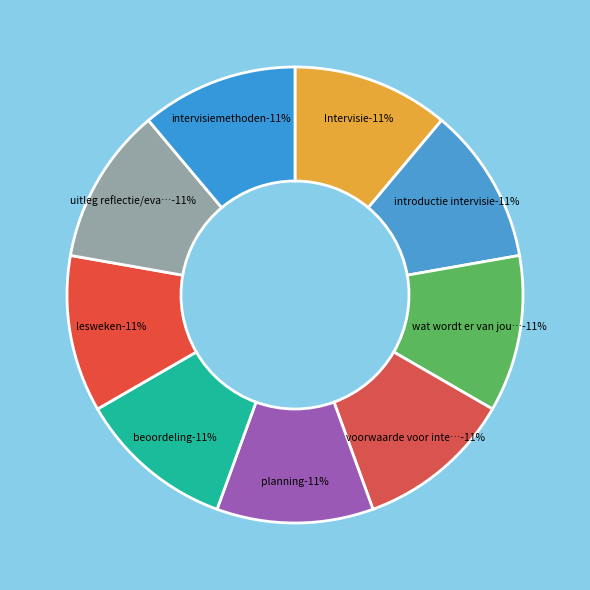

Count the number of slices in the pie.

9